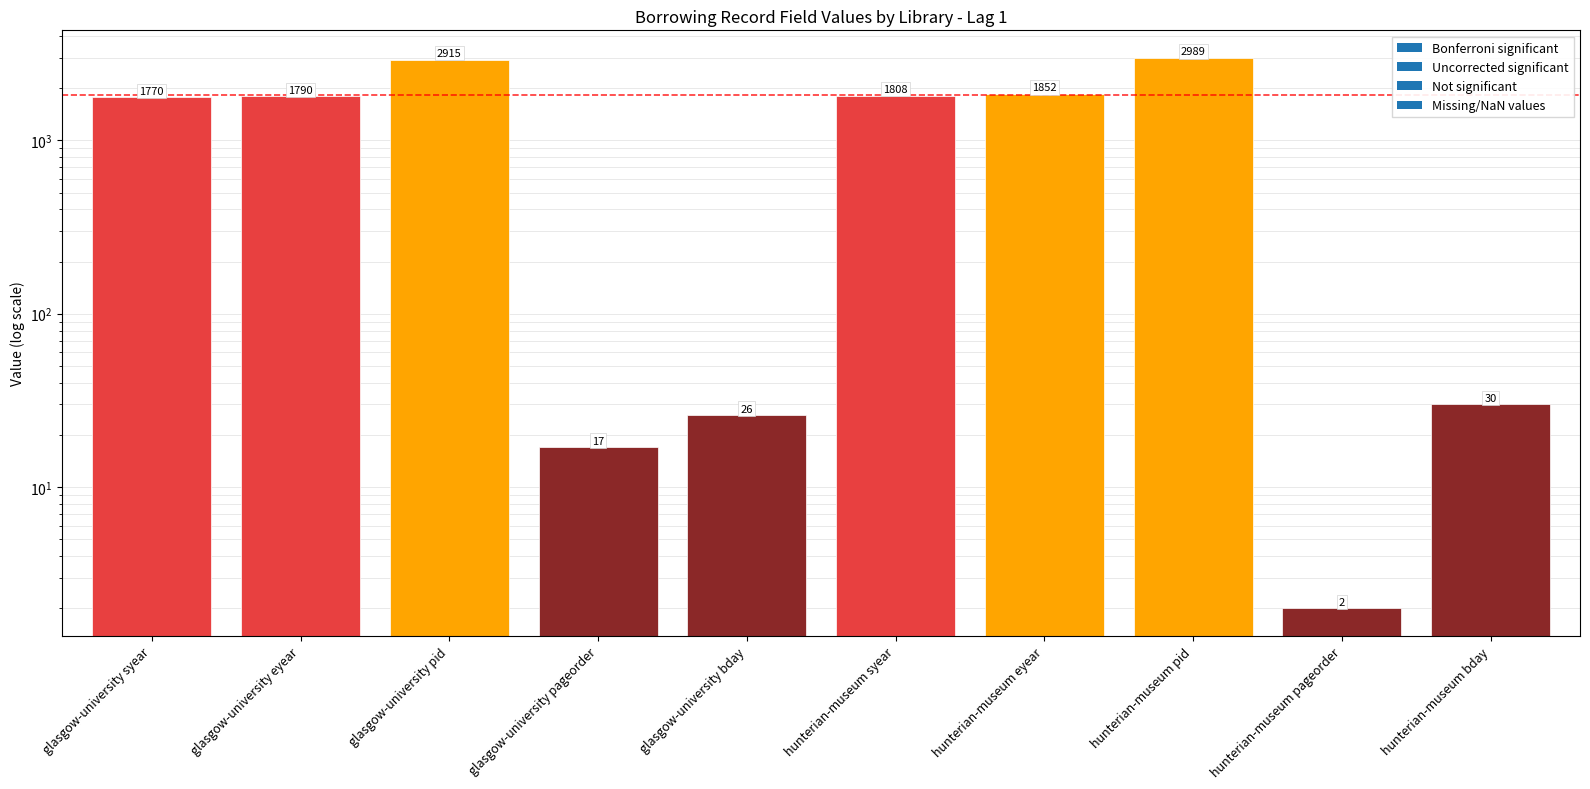

At which category does the chart reach its minimum across all series?

hunterian-museum pageorder